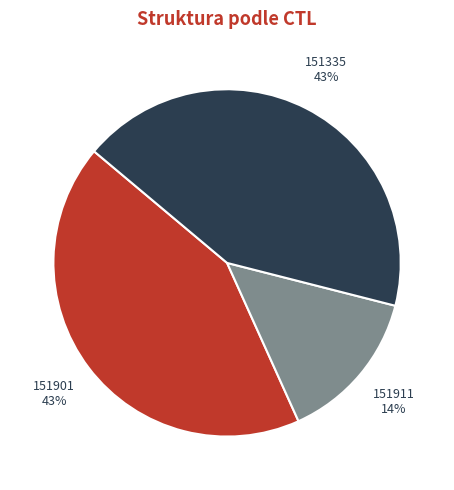

Which slice is the smallest?

151911